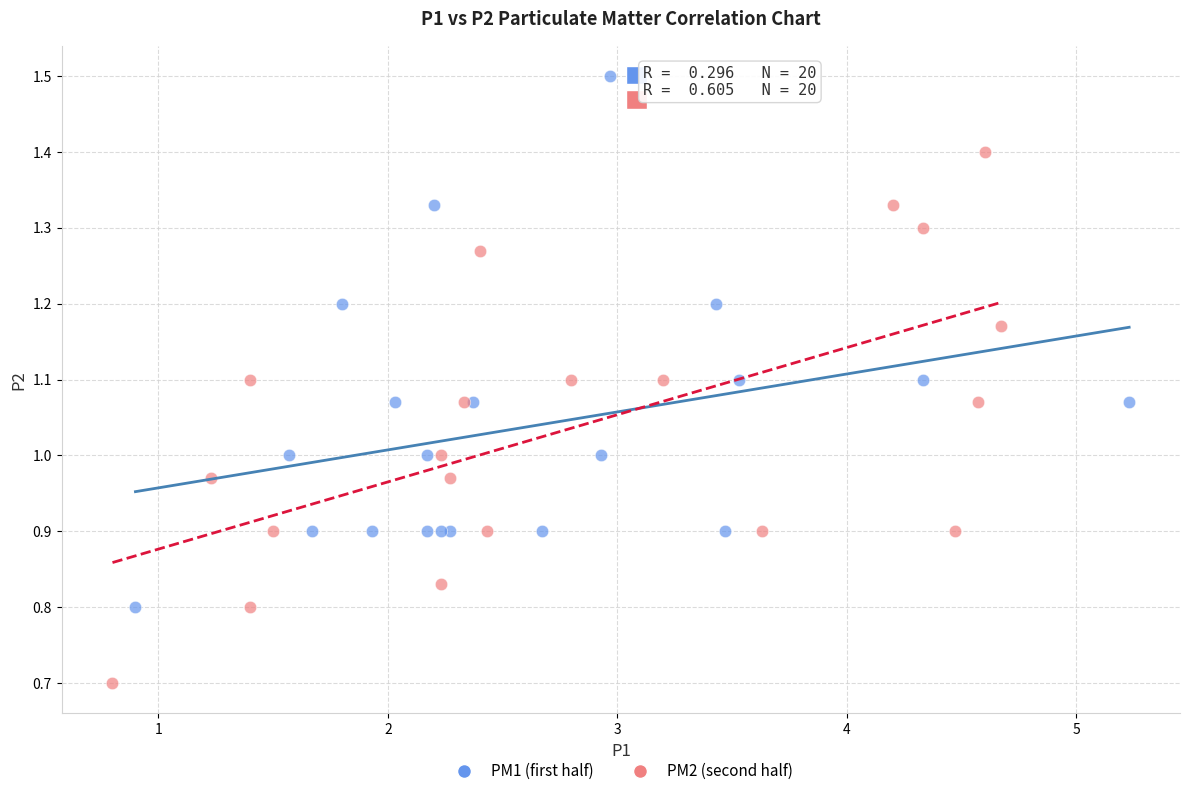

Which series reaches the maximum Y coordinate?

PM1 (first half)